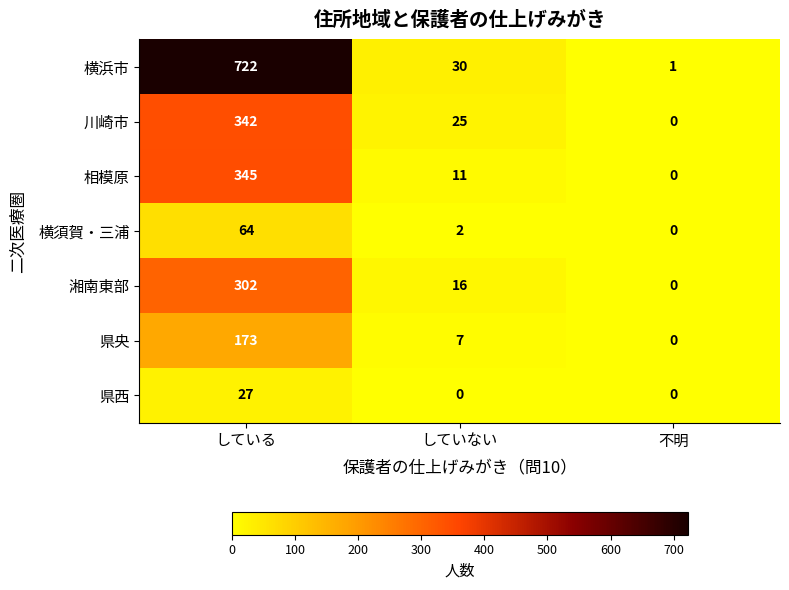

Rank the series by their maximum value, from lowest to highest.

県西, 横須賀・三浦, 県央, 湘南東部, 川崎市, 相模原, 横浜市